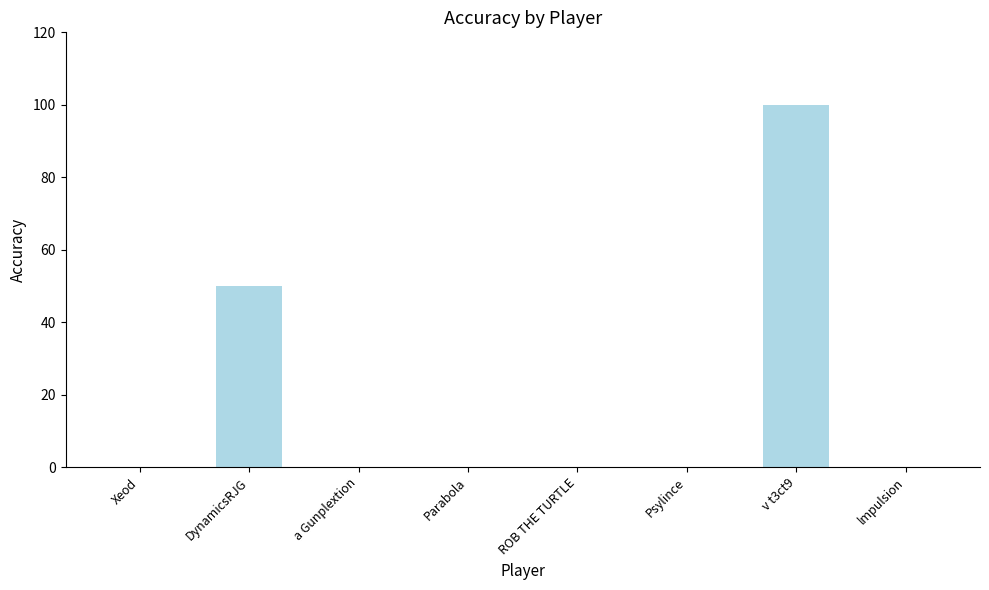

What is the sum of all values?

150